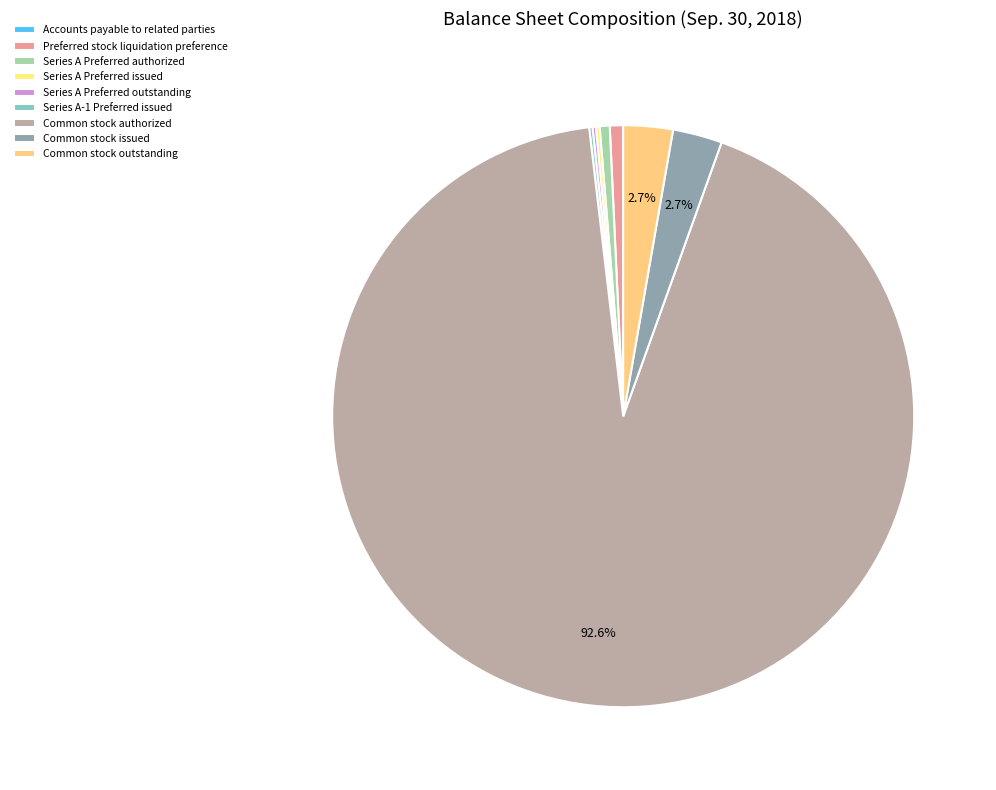

Count the number of slices in the pie.

9